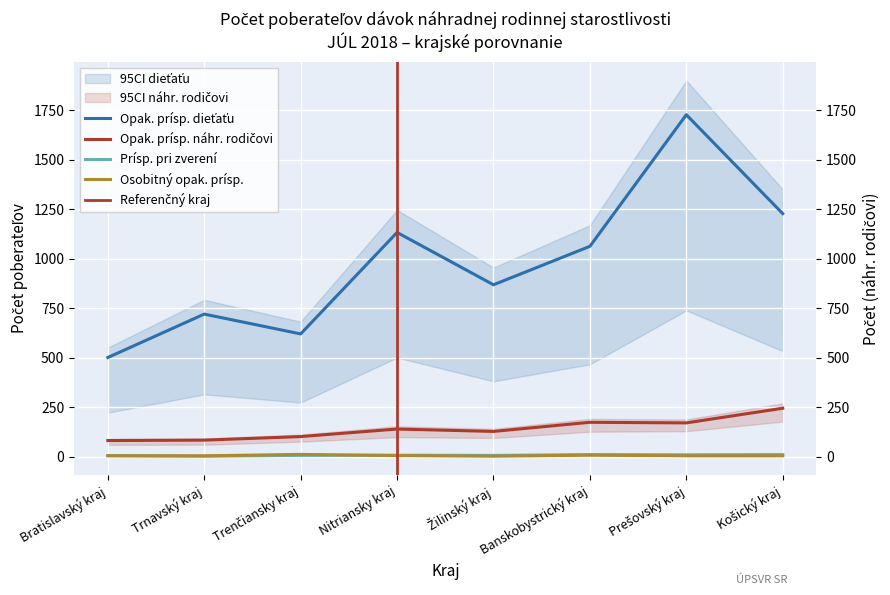

In Opak. prísp. dieťaťu, how many points are lower than both neighbors (excluding endpoints)?

2